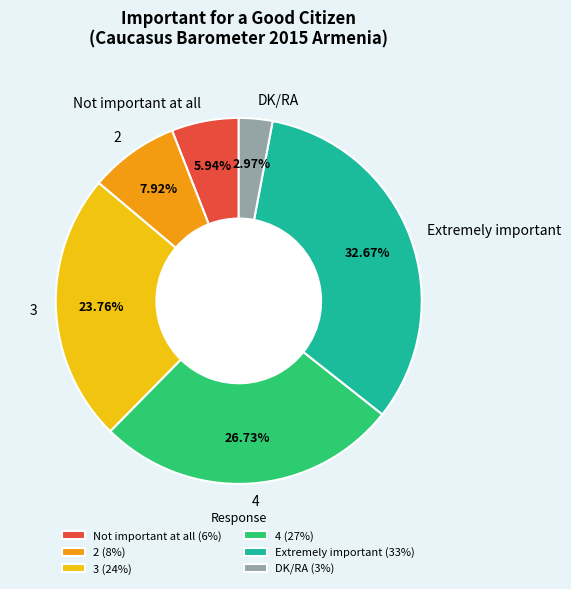

Which has a higher value, 2 or Not important at all?

2